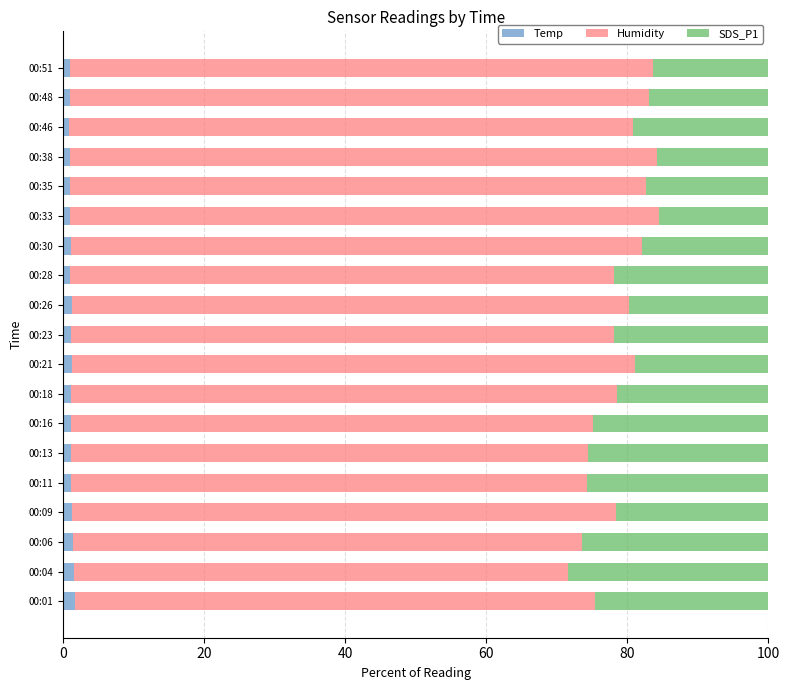

True or false: Temp has a value of 1.2 at 00:23.

True